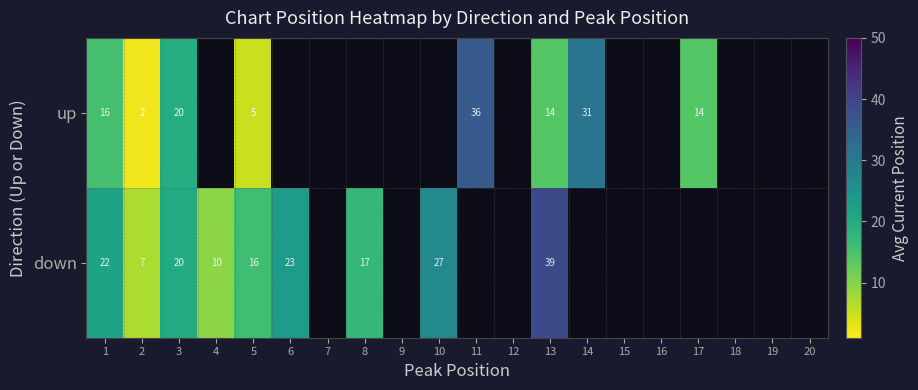

At which category is the sum across all series the highest?

13